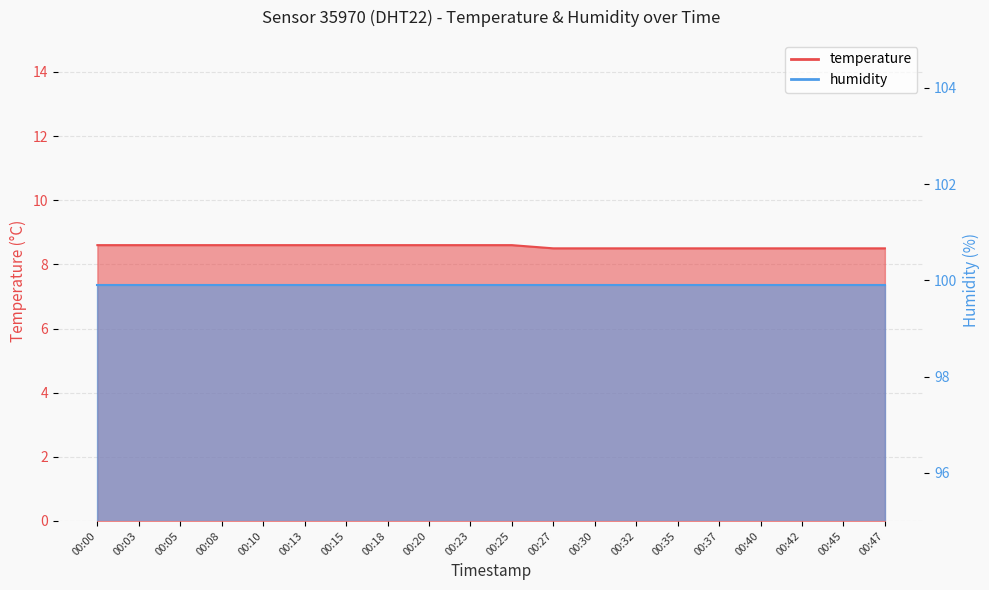

The chart shows a value of 8.6 at 00:03. True or false?

True